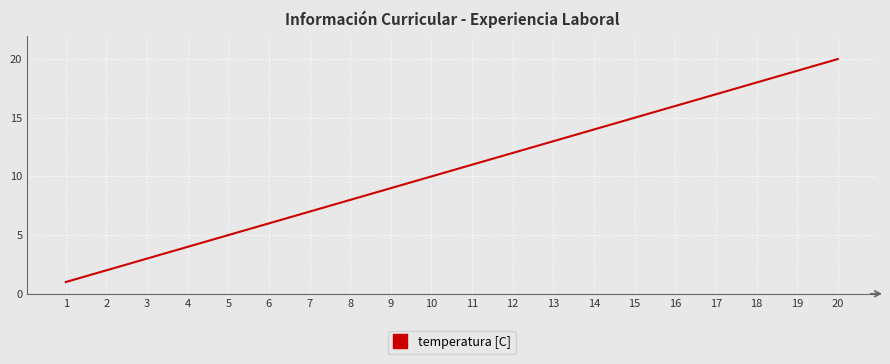

How many values are below 11?

10